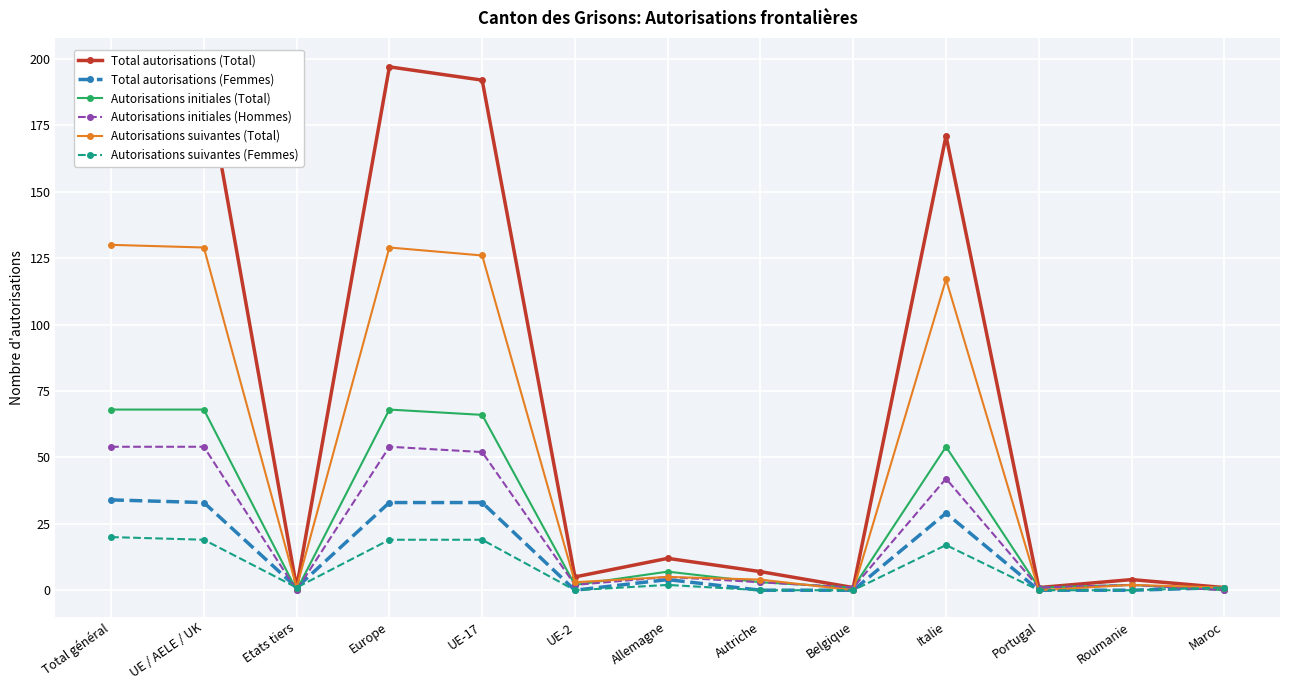

How many lines are shown in the chart?

6